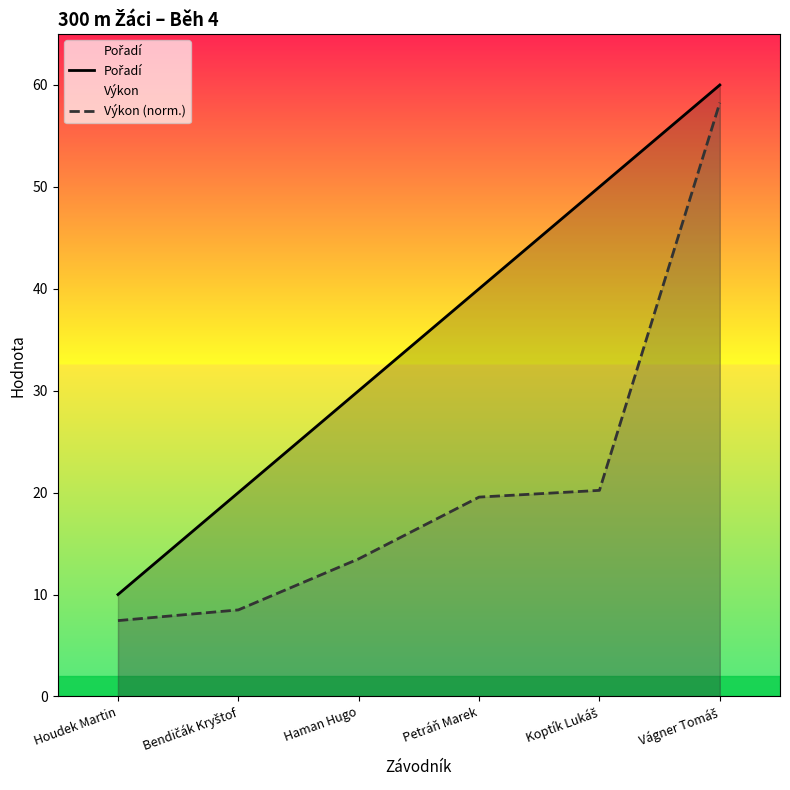

Rank the categories by Výkon (norm.) value from highest to lowest.

Vágner Tomáš, Koptík Lukáš, Petráň Marek, Haman Hugo, Bendičák Kryštof, Houdek Martin